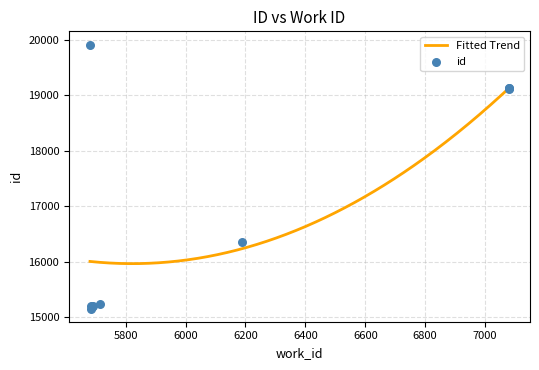

What is the change in value from 5687 to 5691?

+8